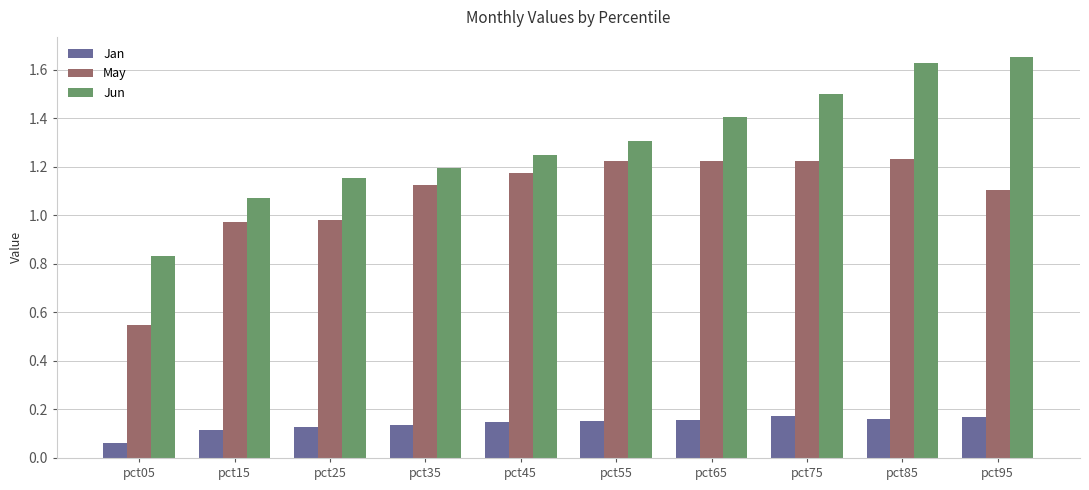

List the series in order of their overall mean, lowest first.

Jan, May, Jun